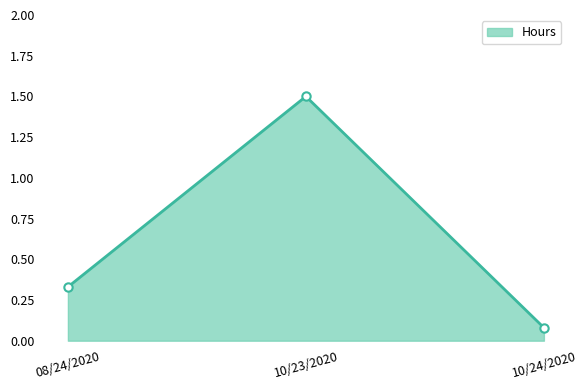

What is the maximum value shown in the chart?

1.5